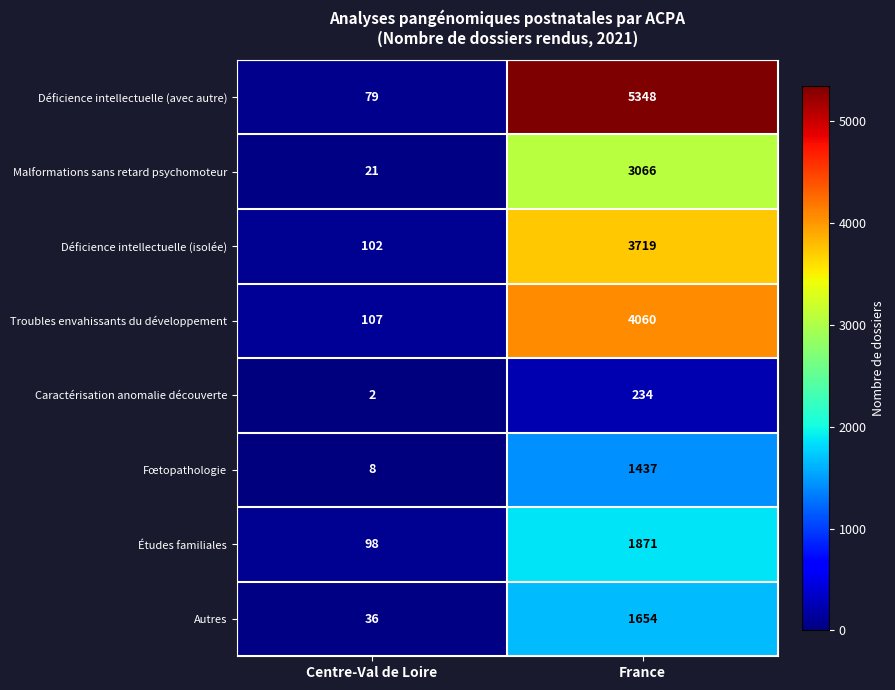

At Centre-Val de Loire, list the series in order from largest to smallest.

Troubles envahissants du développement, Déficience intellectuelle (isolée), Études familiales, Déficience intellectuelle (avec autre), Autres, Malformations sans retard psychomoteur, Fœtopathologie, Caractérisation anomalie découverte